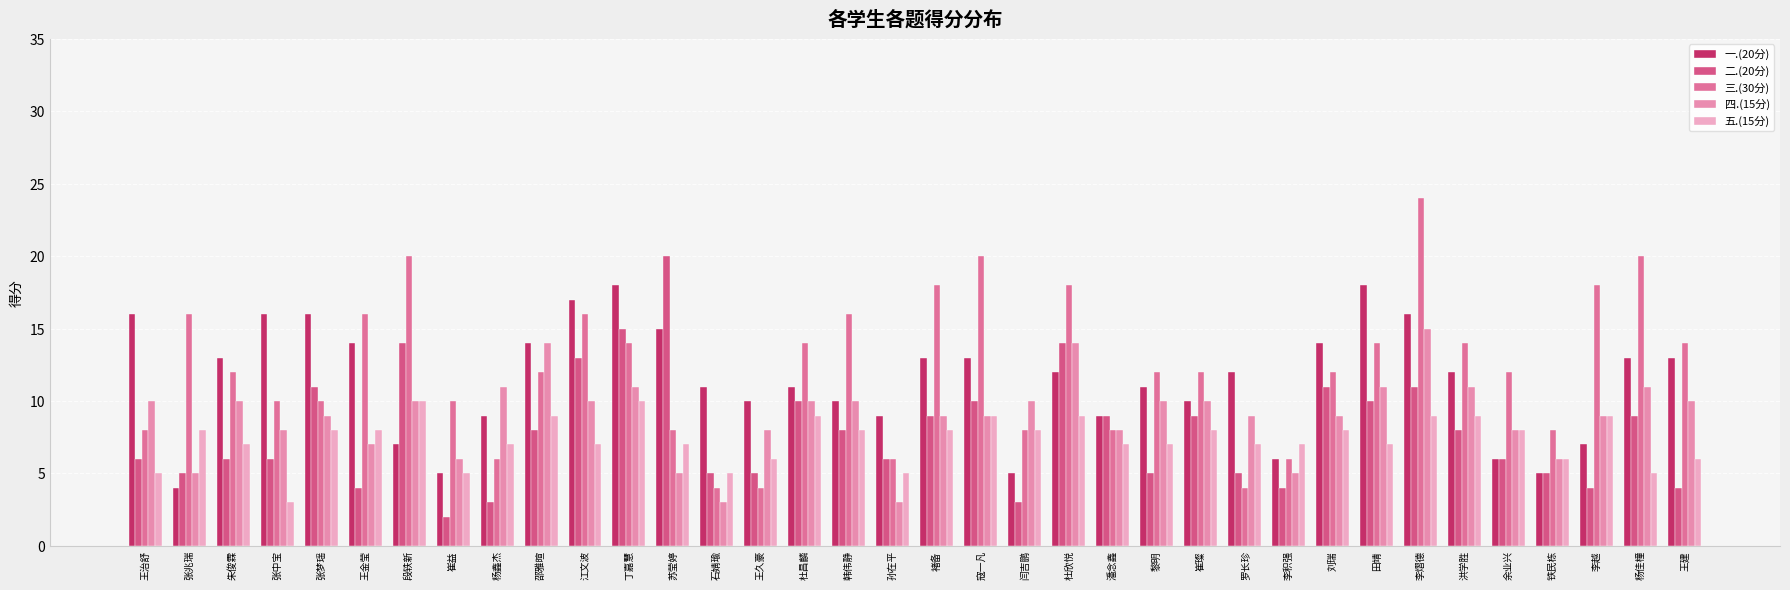

How many categories are shown in the chart?

36